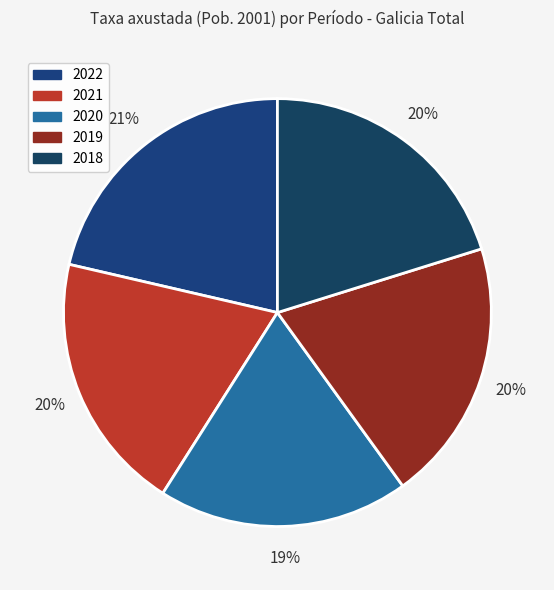

To the nearest percent, what is the difference between the largest and smallest slice percentages?

2%